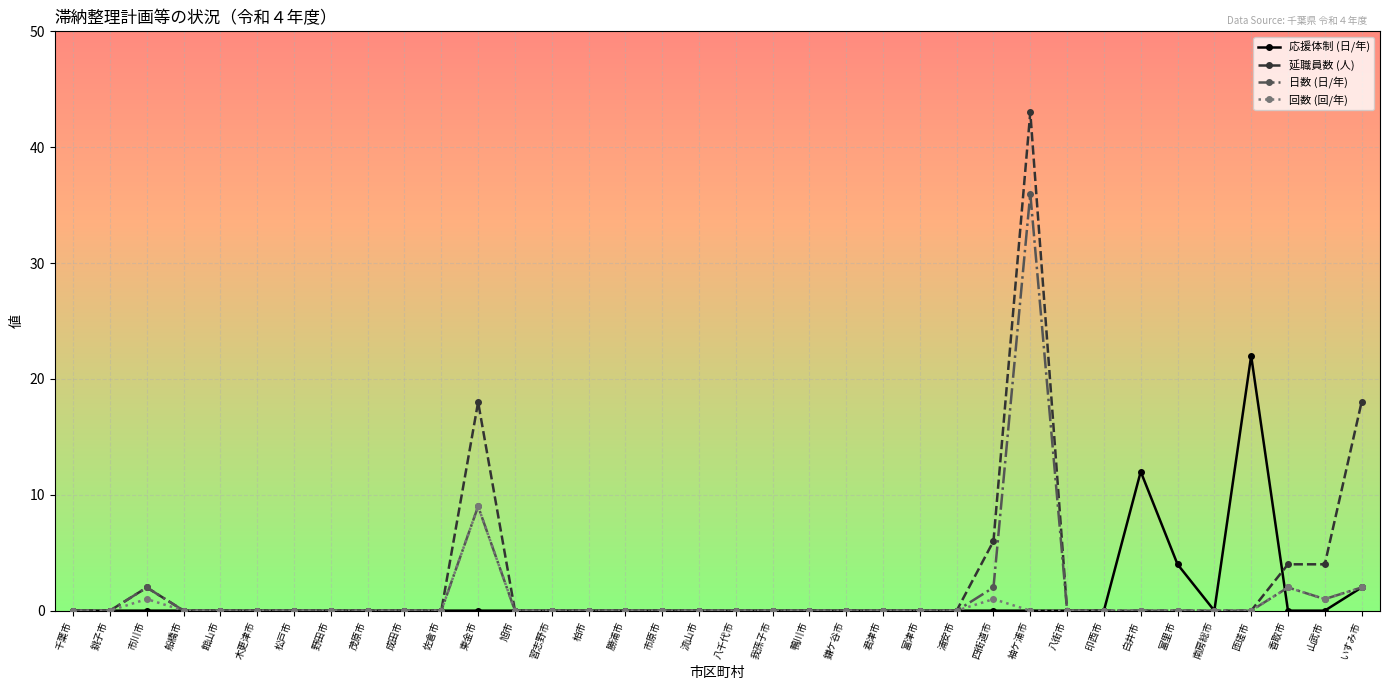

Which label corresponds to the largest value in the chart?

袖ケ浦市